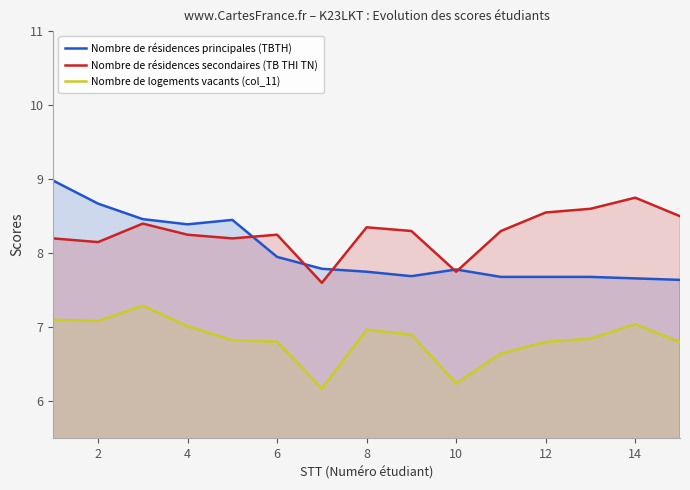

Rank the series by their average value, from lowest to highest.

Nombre de logements vacants (col_11), Nombre de résidences principales (TBTH), Nombre de résidences secondaires (TB THI TN)